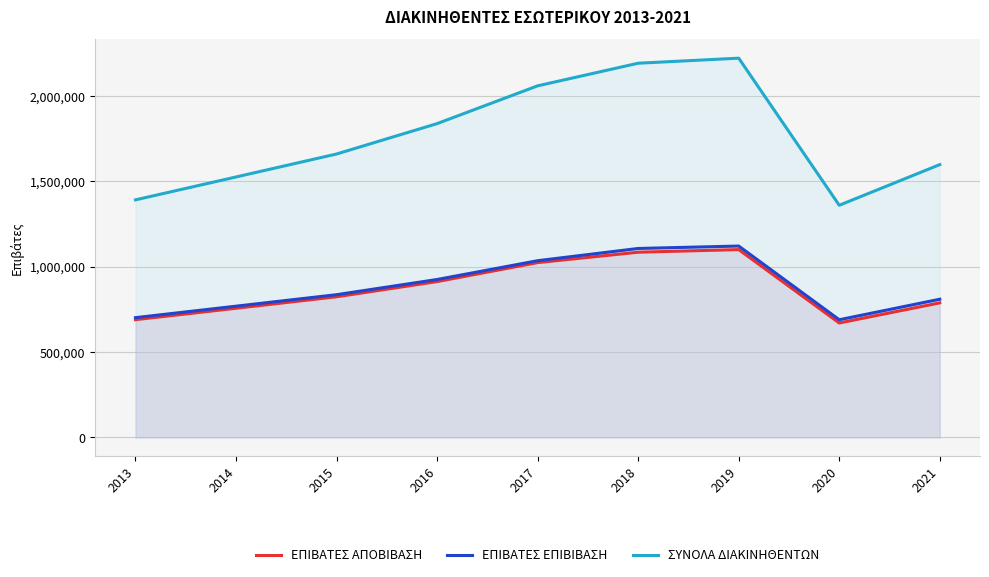

What is the average value of the ΕΠΙΒΑΤΕΣ ΕΠΙΒΙΒΑΣΗ series?

887661